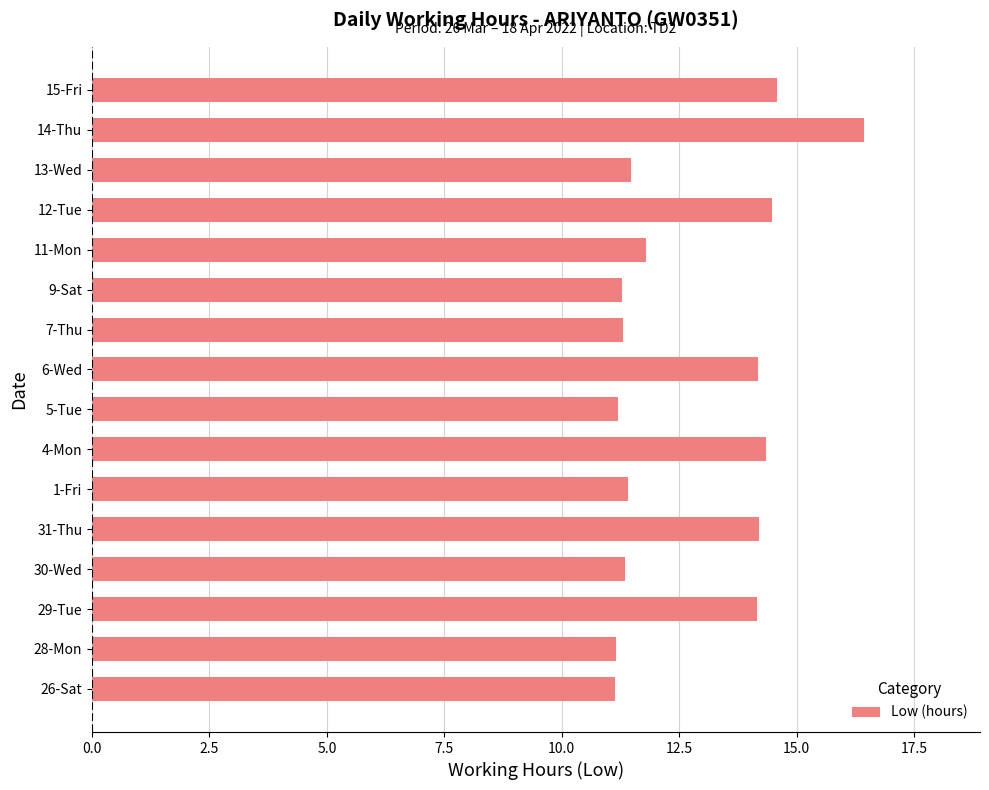

Is it true that the value at 5-Tue is 4.0?

False